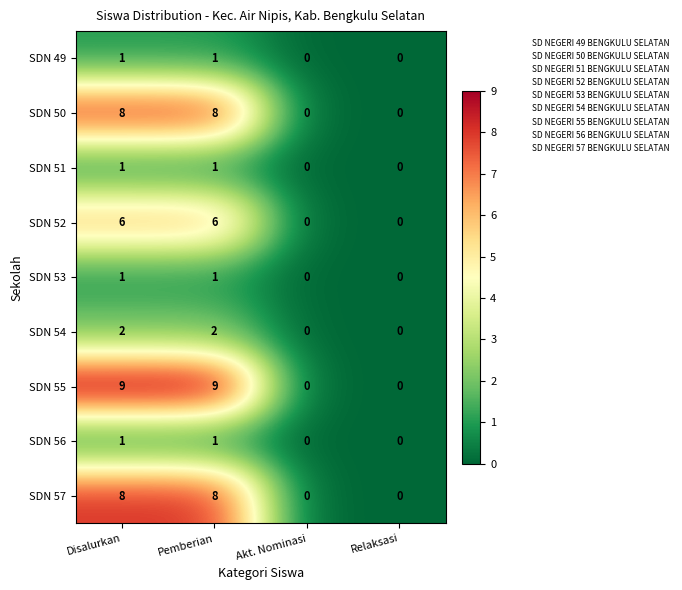

Which series has the largest total across all categories?

SDN 55